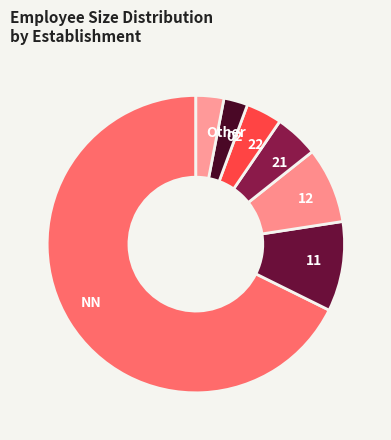

Which slice is the largest?

NN